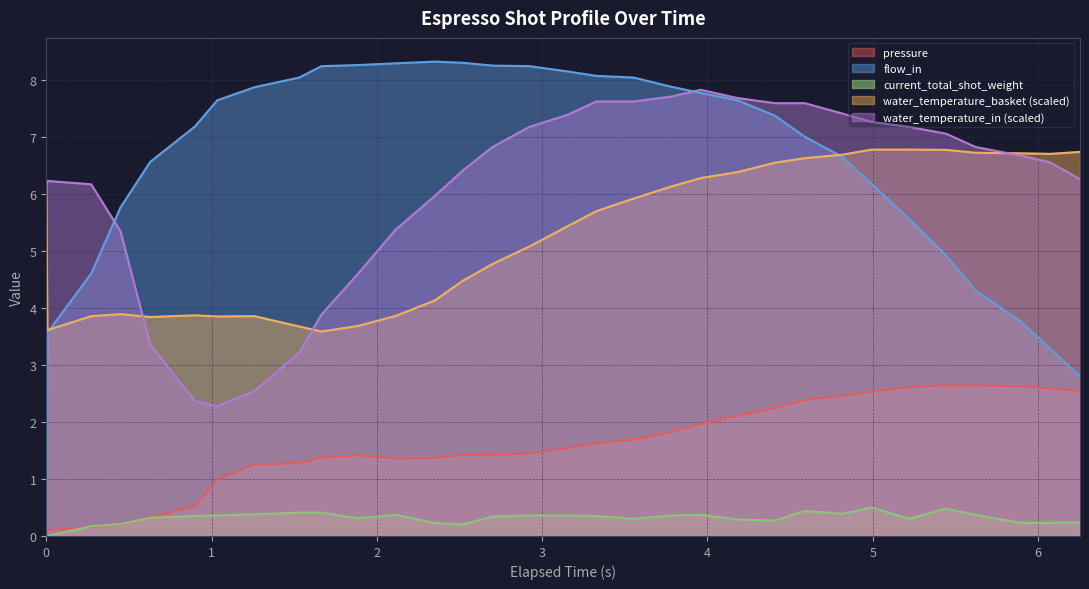

Does the chart have visible grid lines?

Yes